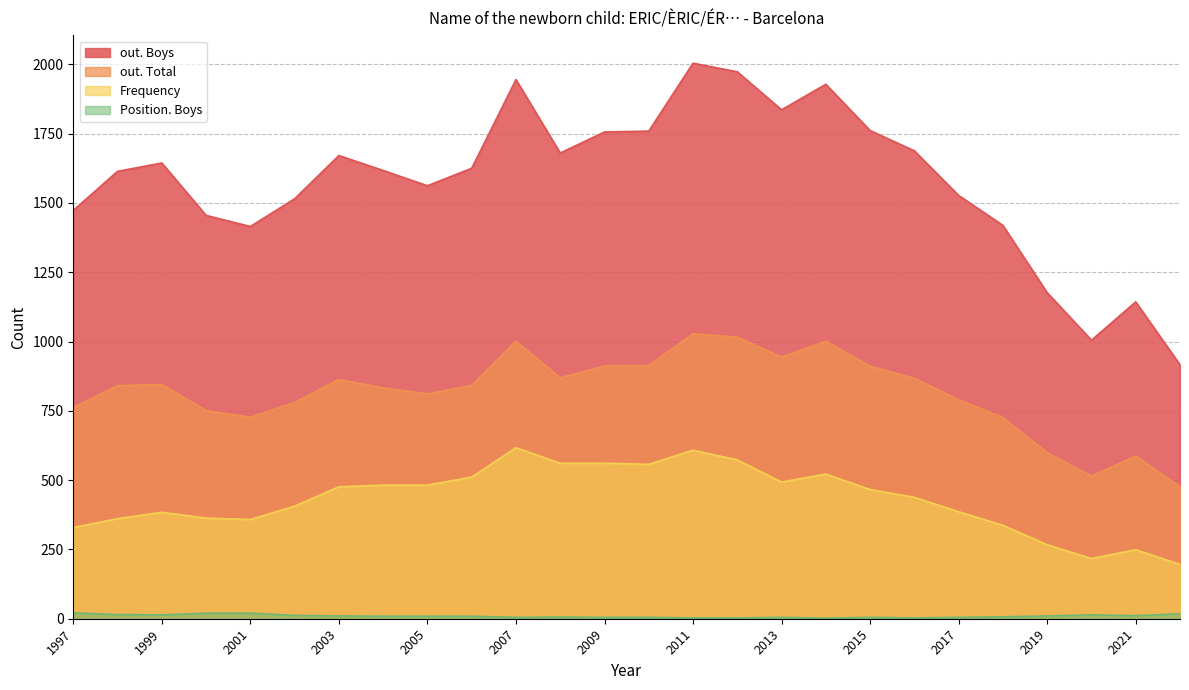

Which category has the highest value in the out. Total series?

2011